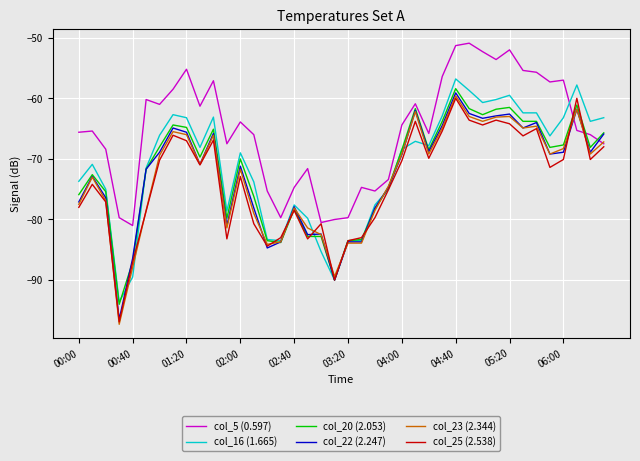

True or false: col_5 (0.597) and col_20 (2.053) intersect in this chart.

True